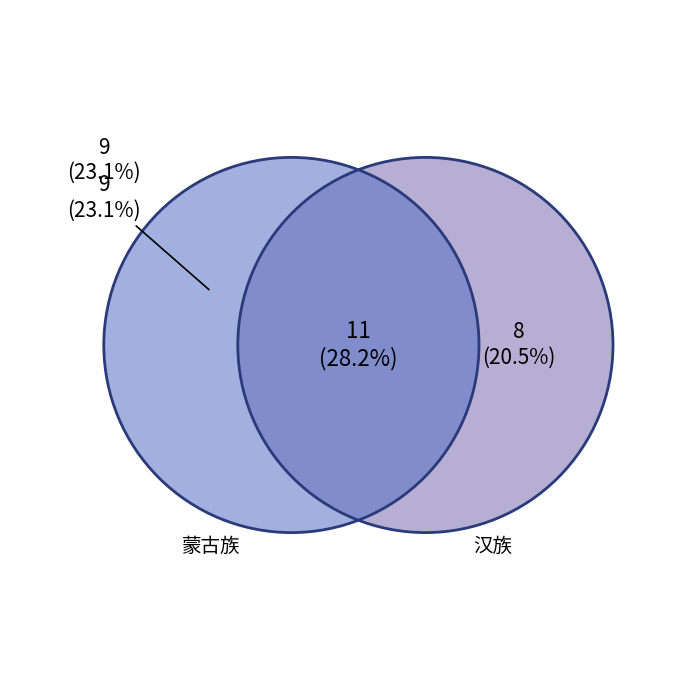

How many slices are in this pie chart?

2